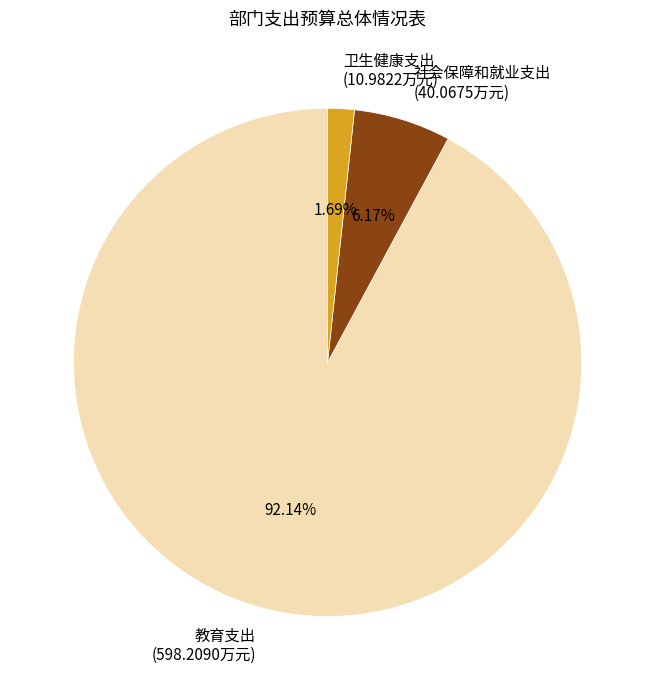

How many slices are in this pie chart?

3